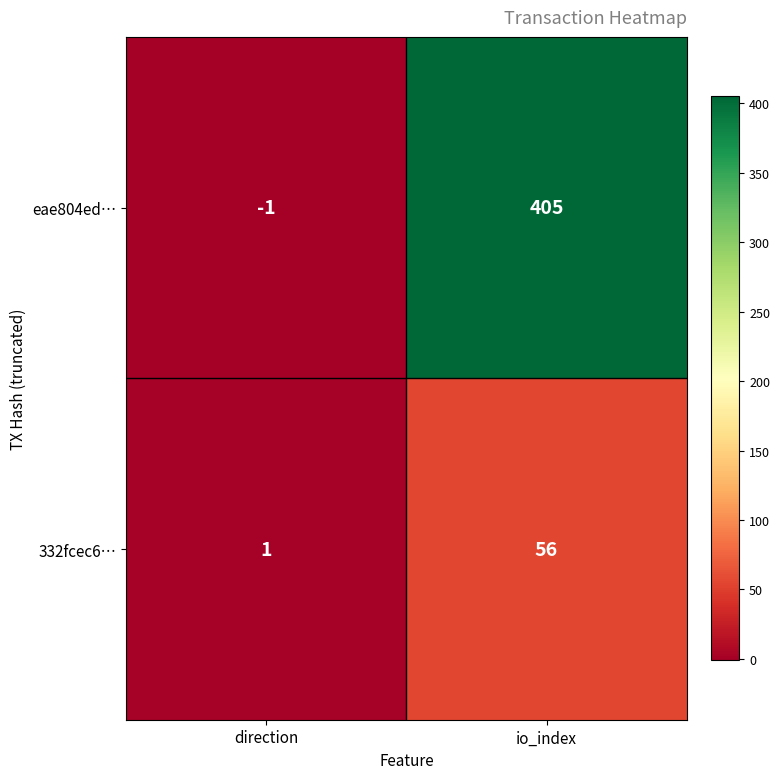

What is the difference between the maximum and minimum values in the eae804ed… series?

406